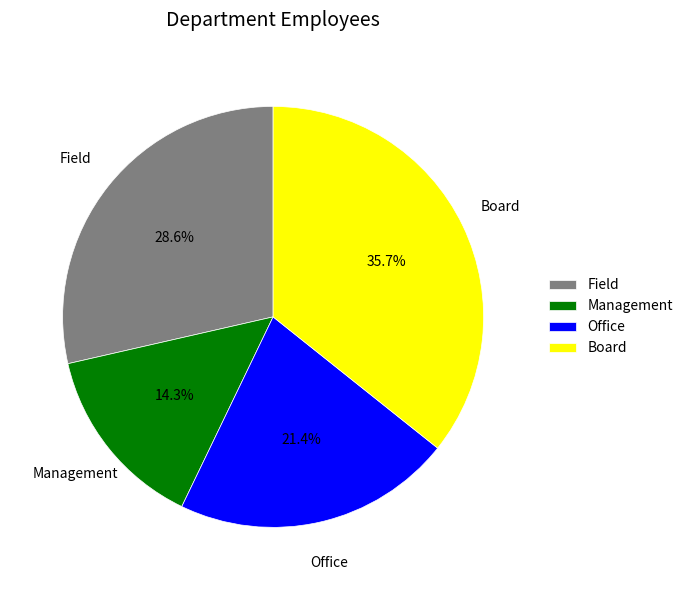

The Field slice represents 39% of the pie. True or false?

False